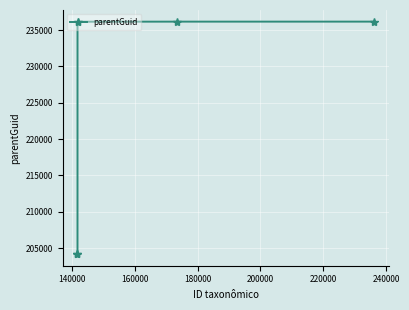

What is the difference between the maximum and minimum values?

31982